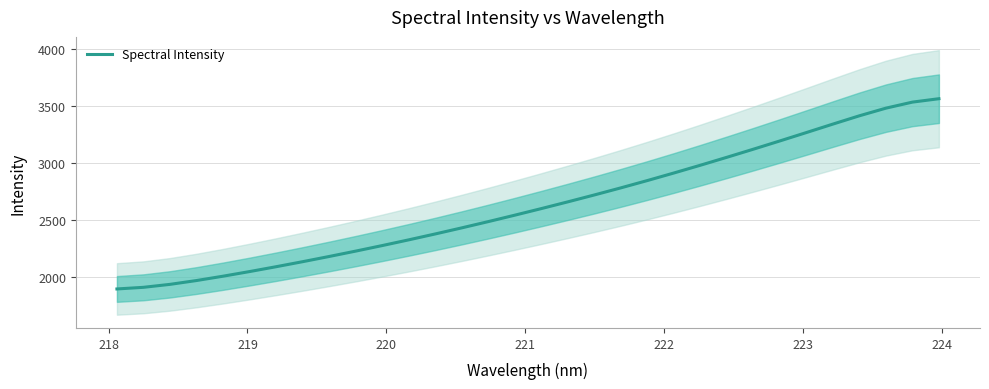

How many series are shown in this chart?

1